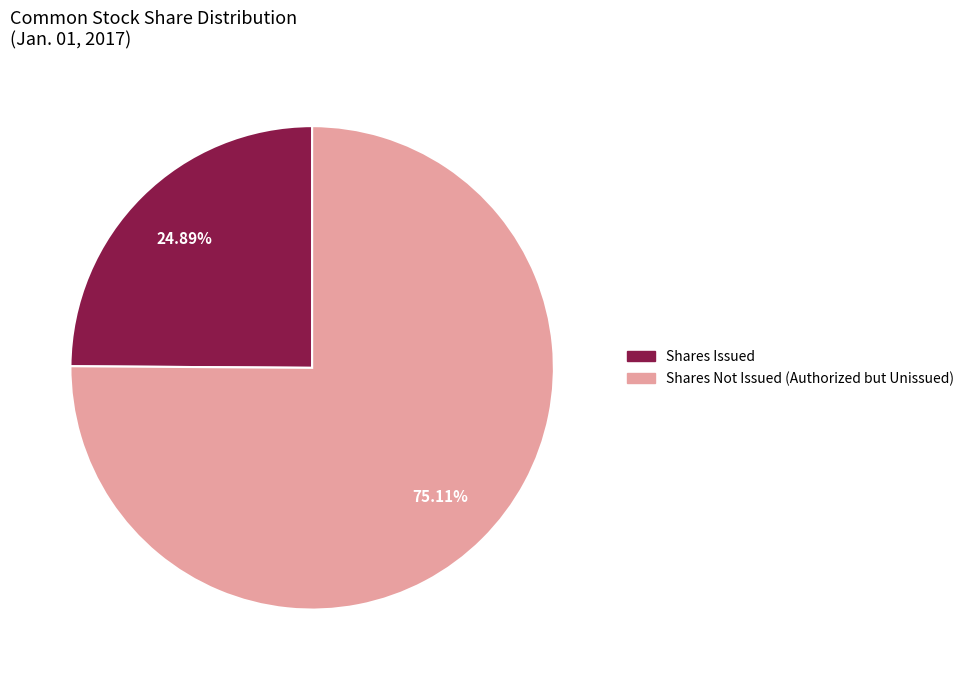

Is there a majority slice in this chart?

Yes